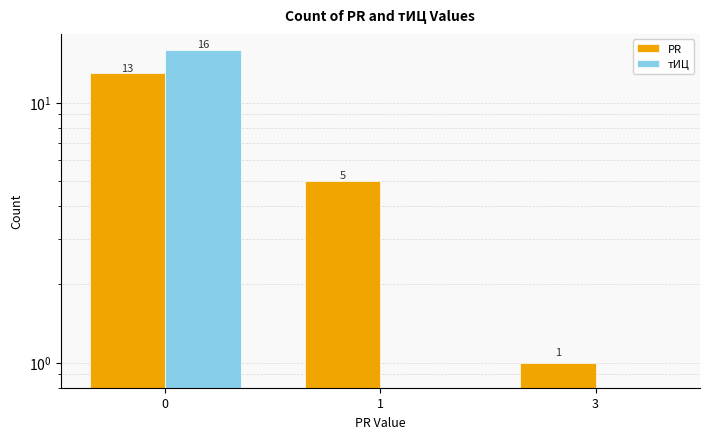

Count the PR values in the range 1 to 13.

3